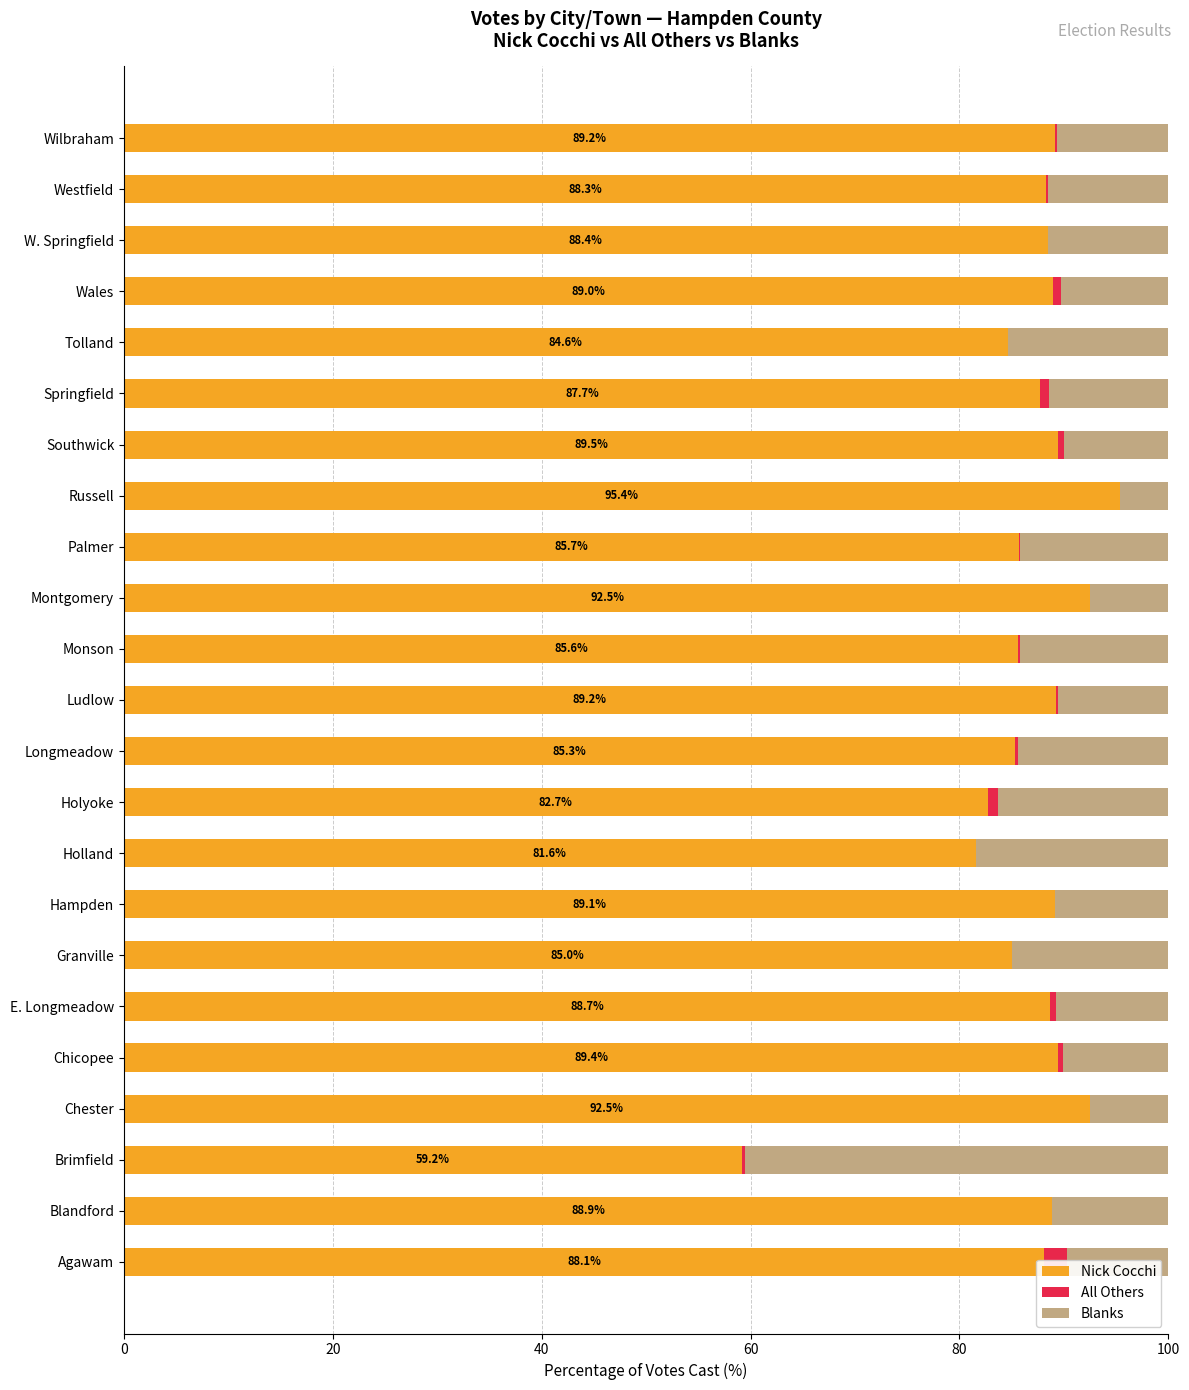

Is the value of Nick Cocchi at Chester greater than the value of Blanks at Wales?

Yes